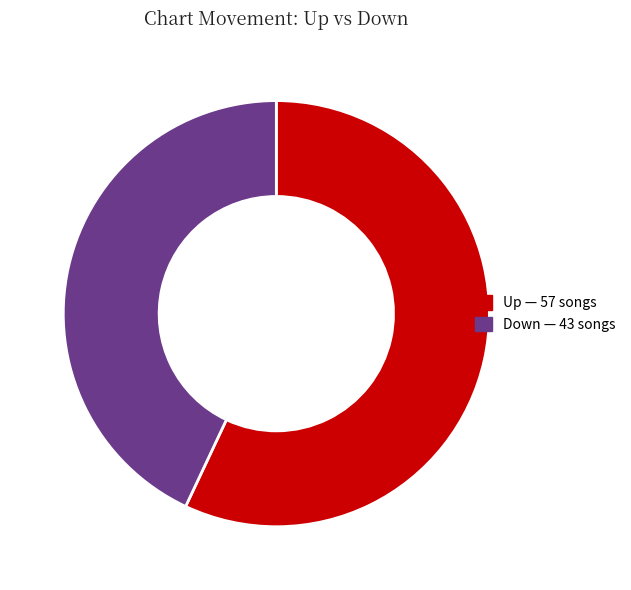

Does any single category account for the majority?

Yes